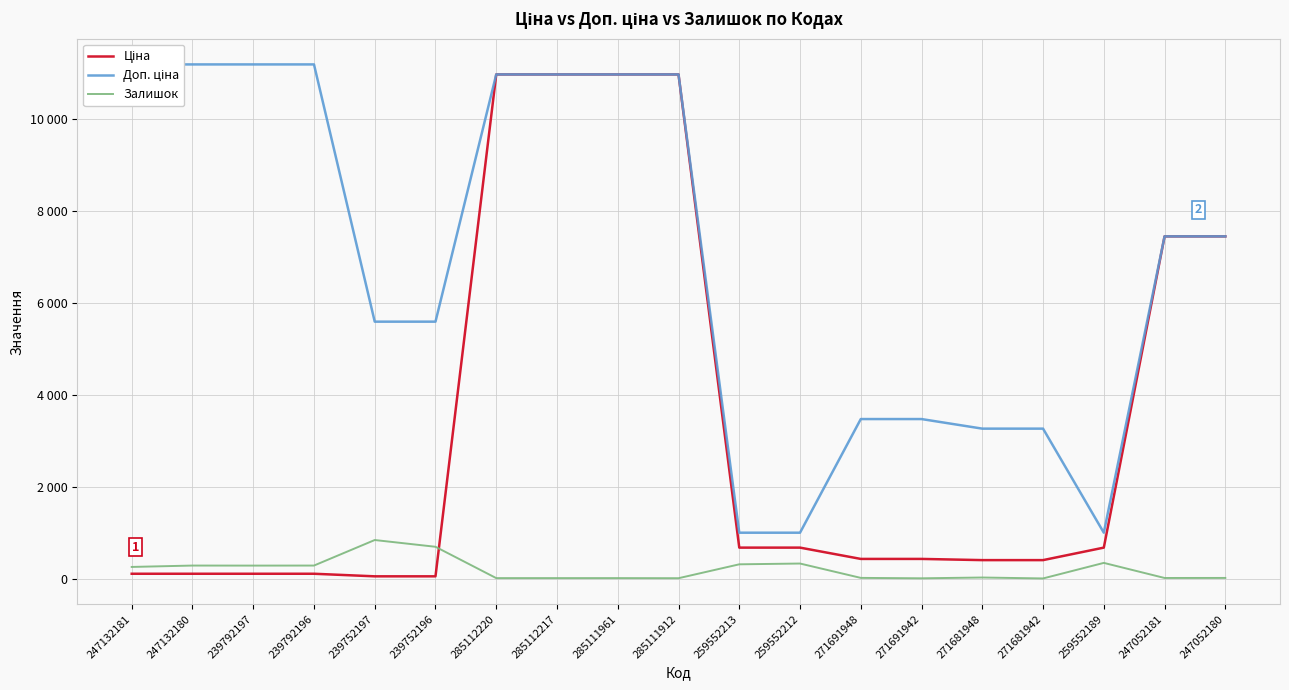

Reading left to right, transcribe all the data shown in this chart.

Ціна: 247132181=111.8	247132180=111.8	239792197=111.8	239792196=111.8	239752197=55.9	239752196=55.9	285112220=10964.4	285112217=10964.4	285111961=10964.4	285111912=10964.4	259552213=679.8	259552212=679.8	271691948=434.3	271691942=434.3	271681948=408.2	271681942=408.2	259552189=679.8	247052181=7444.6	247052180=7444.6
Доп. ціна: 247132181=11182.0	247132180=11182.0	239792197=11182.0	239792196=11182.0	239752197=5591.0	239752196=5591.0	285112220=10964.4	285112217=10964.4	285111961=10964.4	285111912=10964.4	259552213=1004.1	259552212=1004.1	271691948=3474.1	271691942=3474.1	271681948=3265.8	271681942=3265.8	259552189=1004.1	247052181=7444.6	247052180=7444.6
Залишок: 247132181=260.0	247132180=290.0	239792197=289.0	239792196=290.0	239752197=845.0	239752196=698.0	285112220=17.0	285112217=17.0	285111961=17.0	285111912=15.0	259552213=317.0	259552212=334.0	271691948=22.0	271691942=13.0	271681948=30.0	271681942=10.0	259552189=348.0	247052181=20.0	247052180=21.0